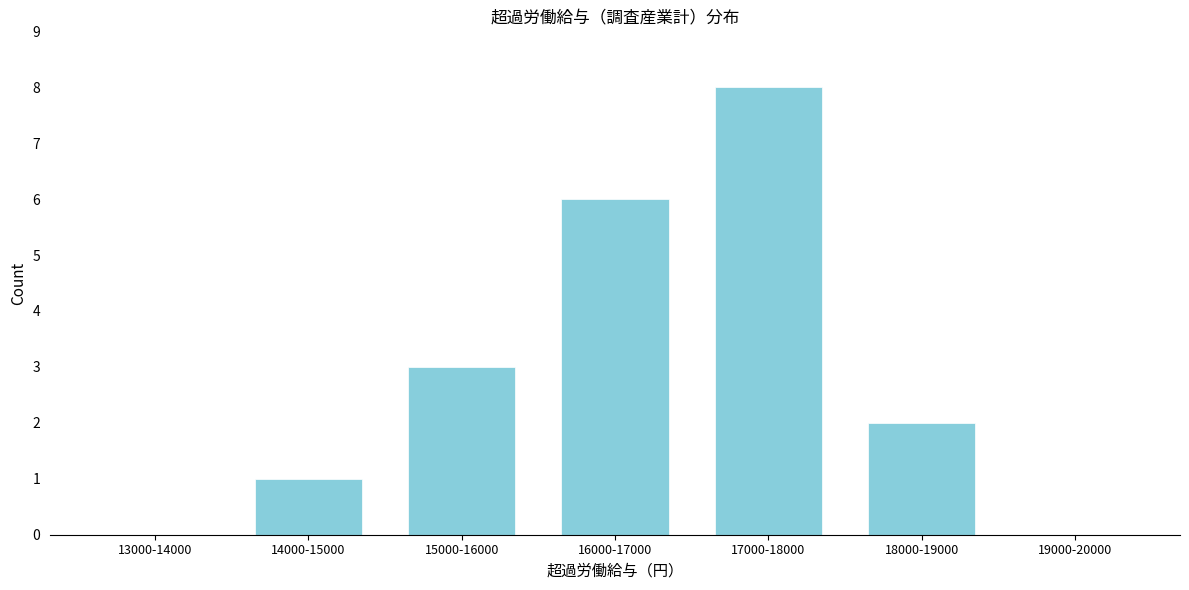

Reading right to left, extract all data points from this chart.

19000-20000=0	18000-19000=2	17000-18000=8	16000-17000=6	15000-16000=3	14000-15000=1	13000-14000=0